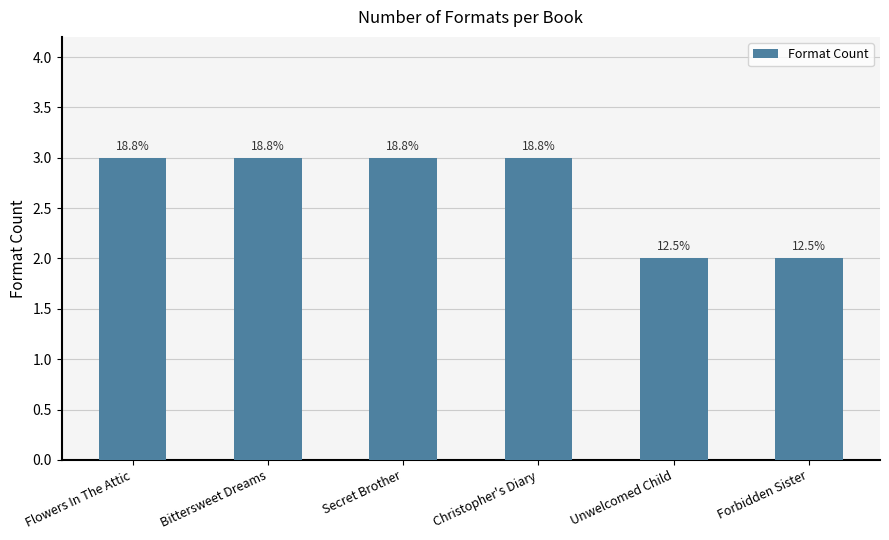

How many bars are there in total?

6